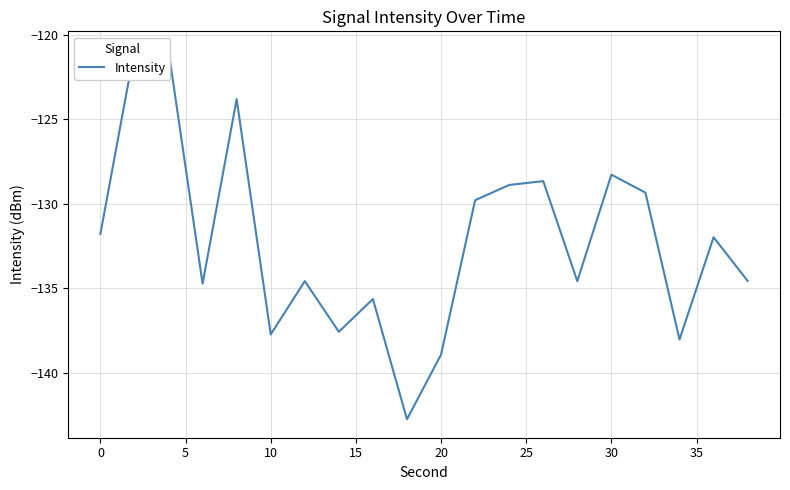

True or false: the data shows -46.5 at 35.

False